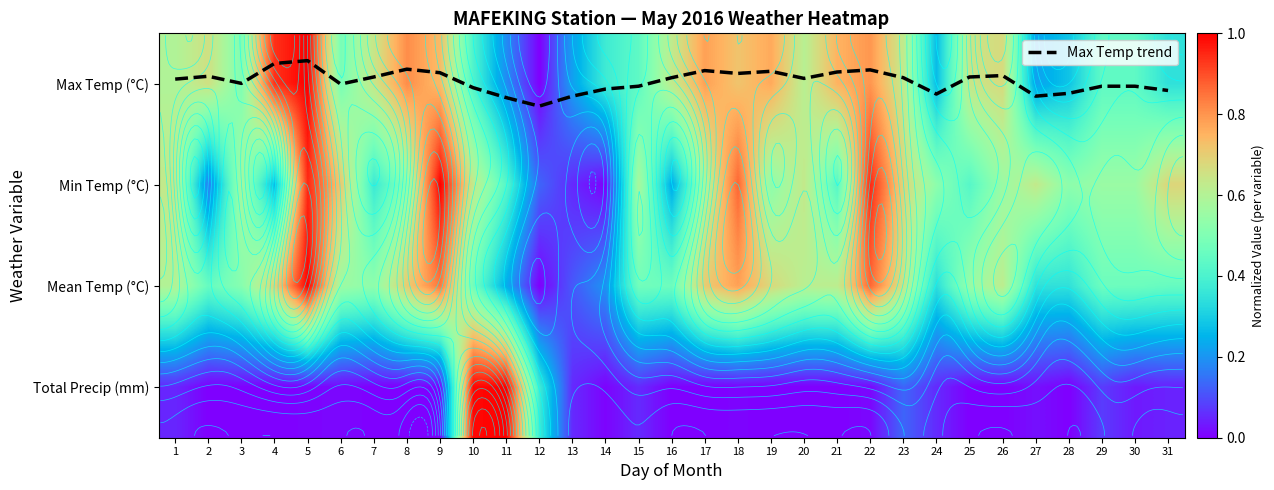

What is the total value across all series at 16?

1.3